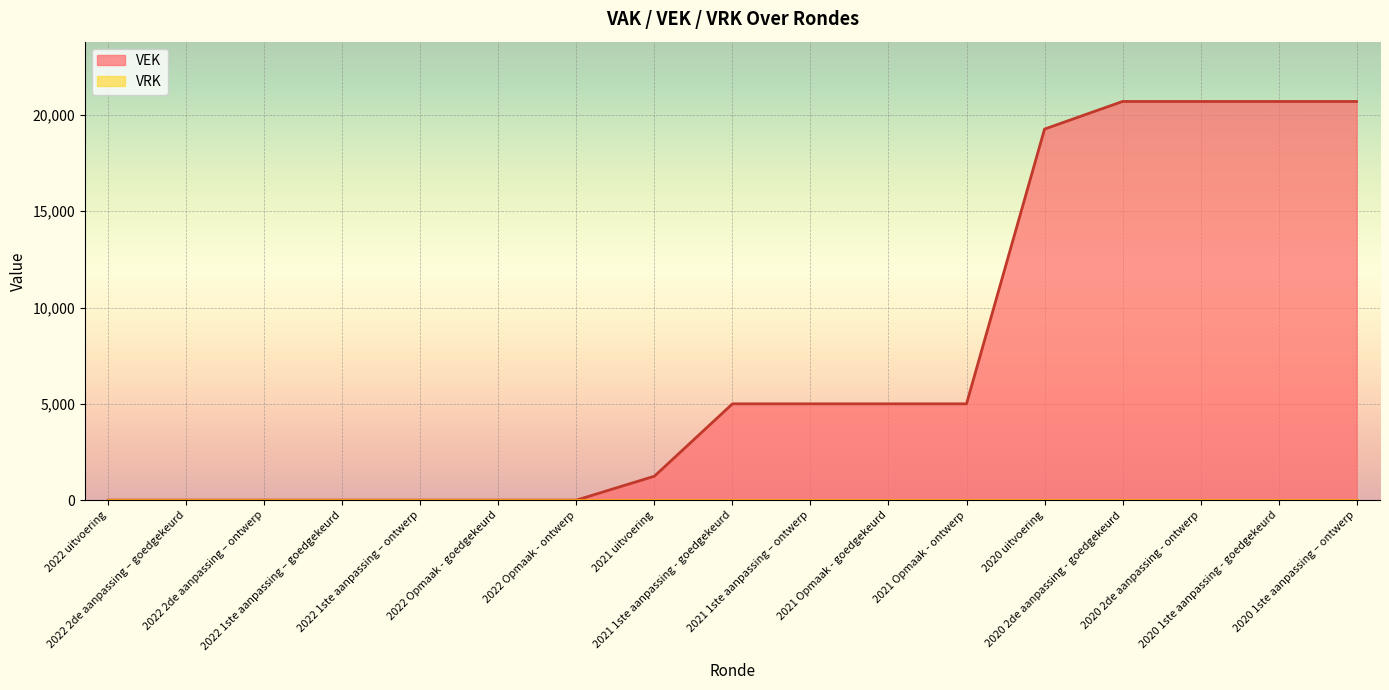

Reading left to right, what are all the values shown in this chart?

0	0	0	0	0	0	0	1243	5000	5000	5000	5000	19266	20700	20700	20700	20700